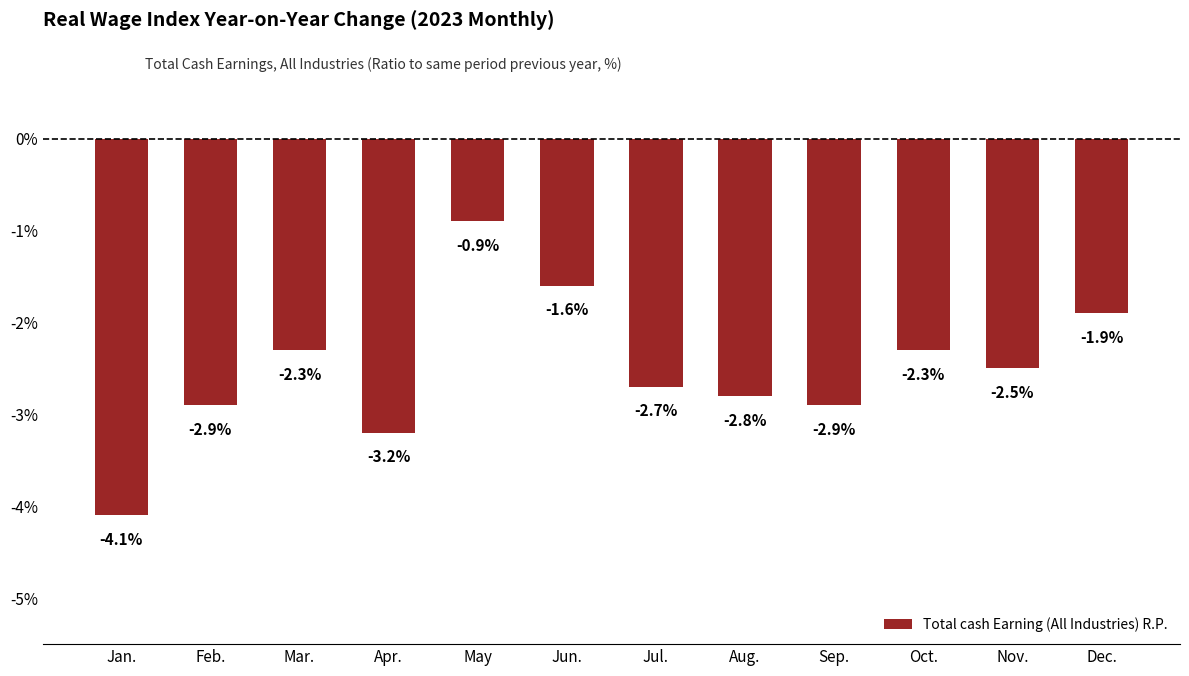

What is the maximum value shown in the chart?

-0.9